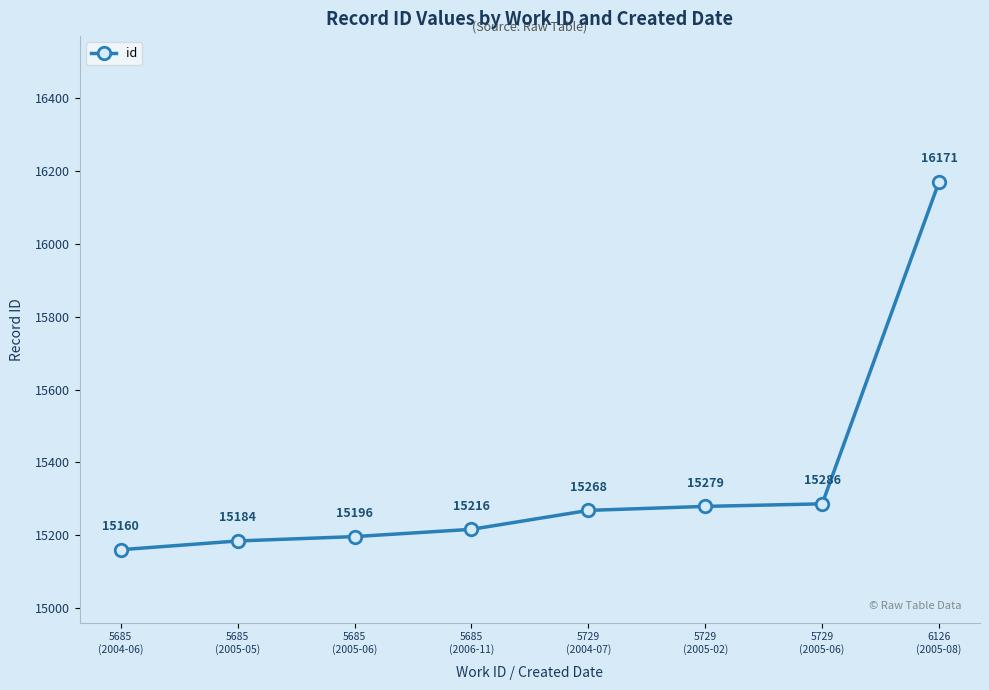

What is the change in value from 5685
(2005-05) to 5729
(2005-06)?

+102